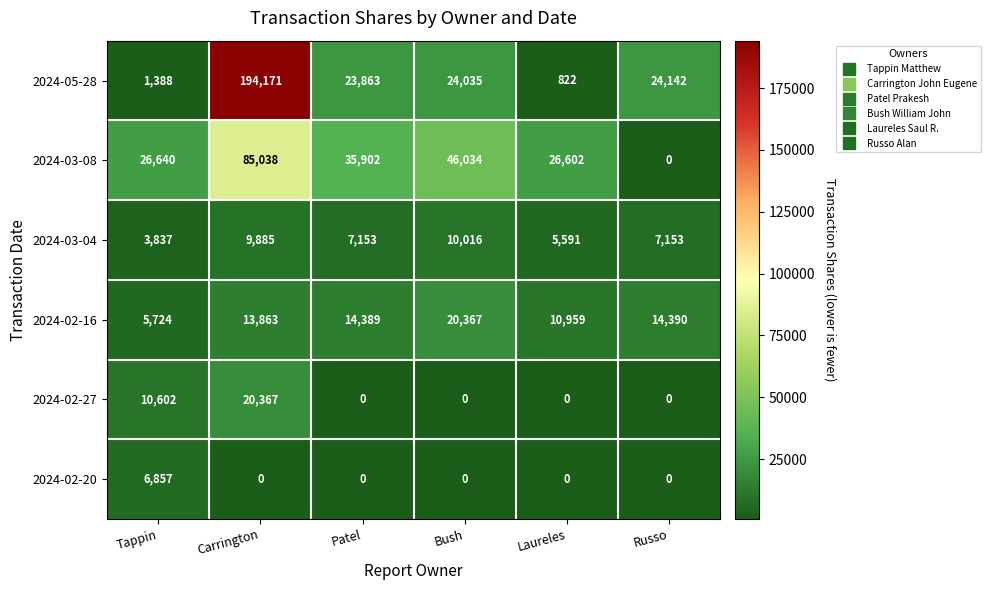

At which category is the sum across all series the highest?

Carrington